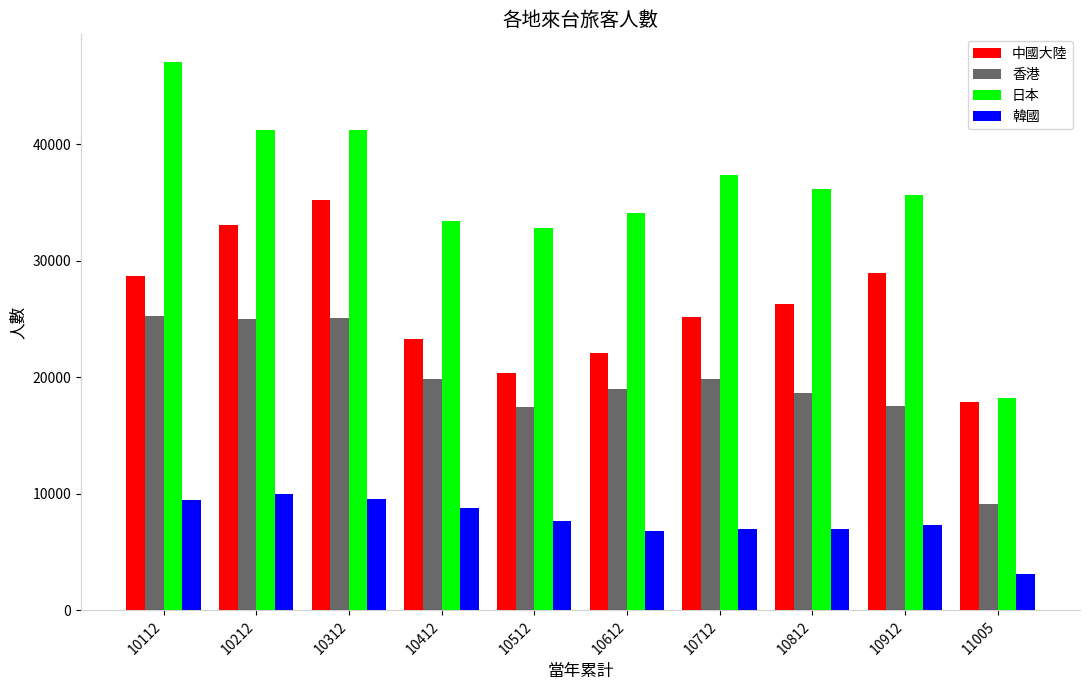

What is the sum of all 中國大陸 values?

260939